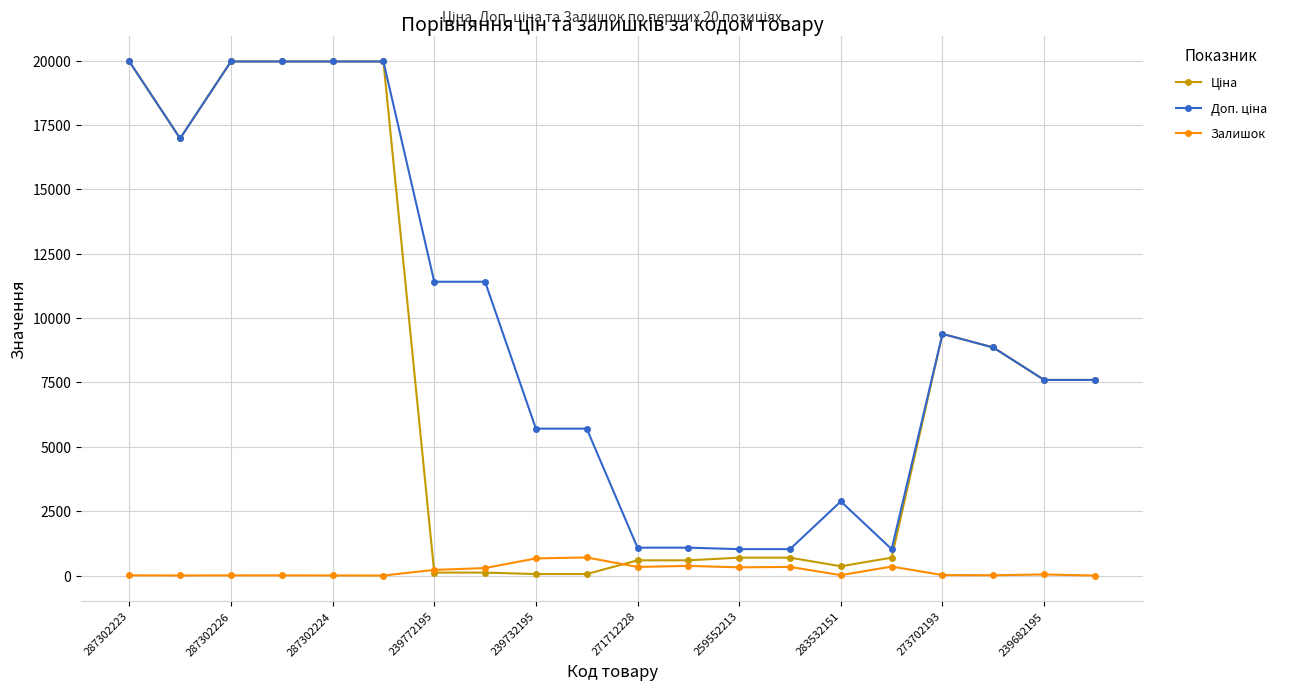

At how many categories does at least one series exceed 5172?

14